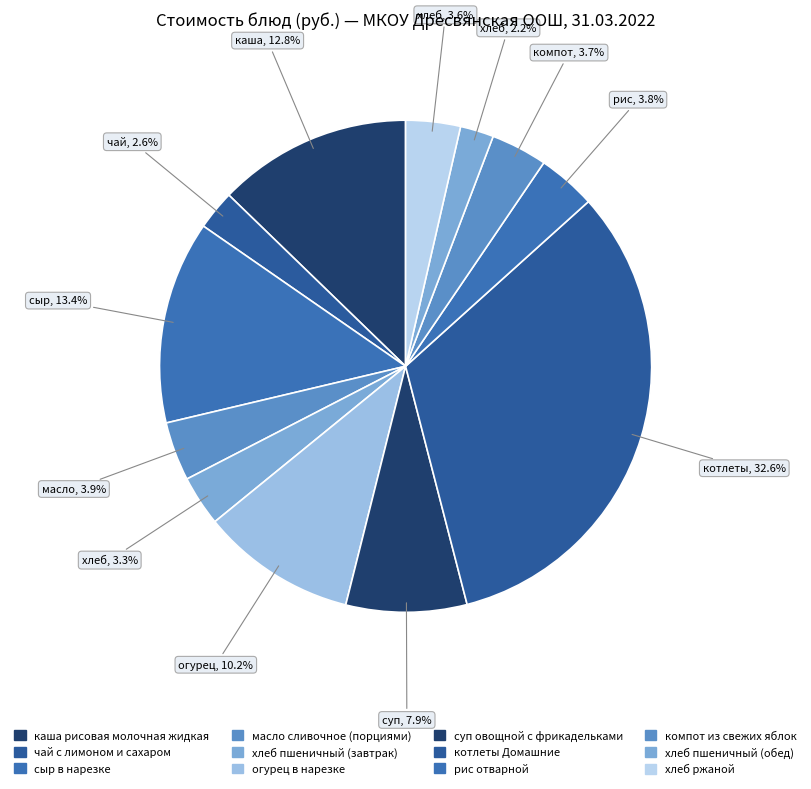

How many segments does this pie chart have?

12